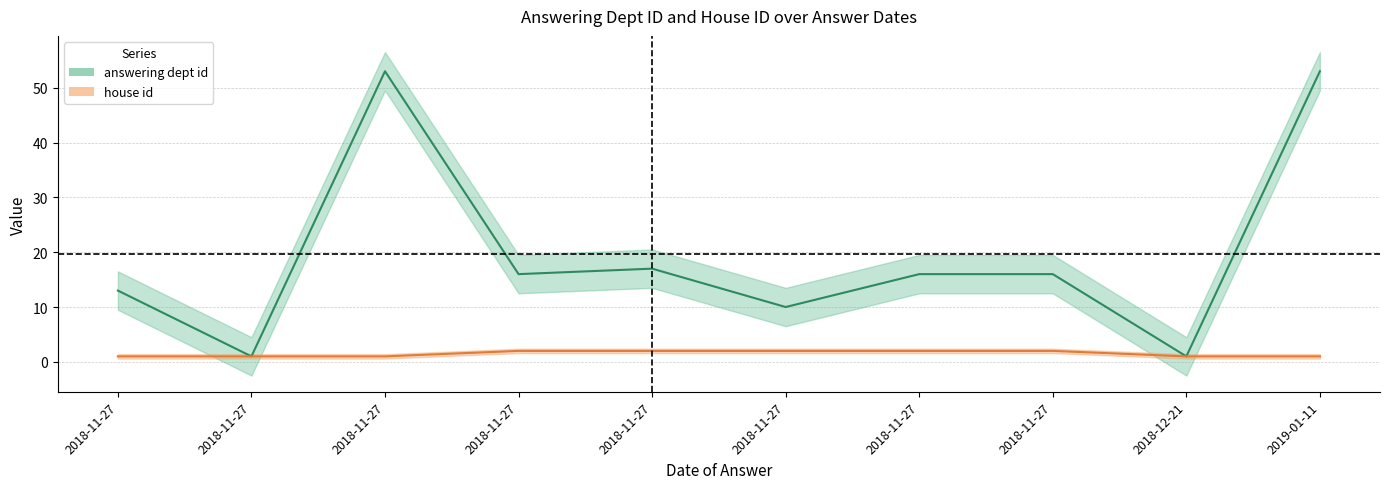

List the series in order of their peak value, highest first.

answering_dept_id, house_id